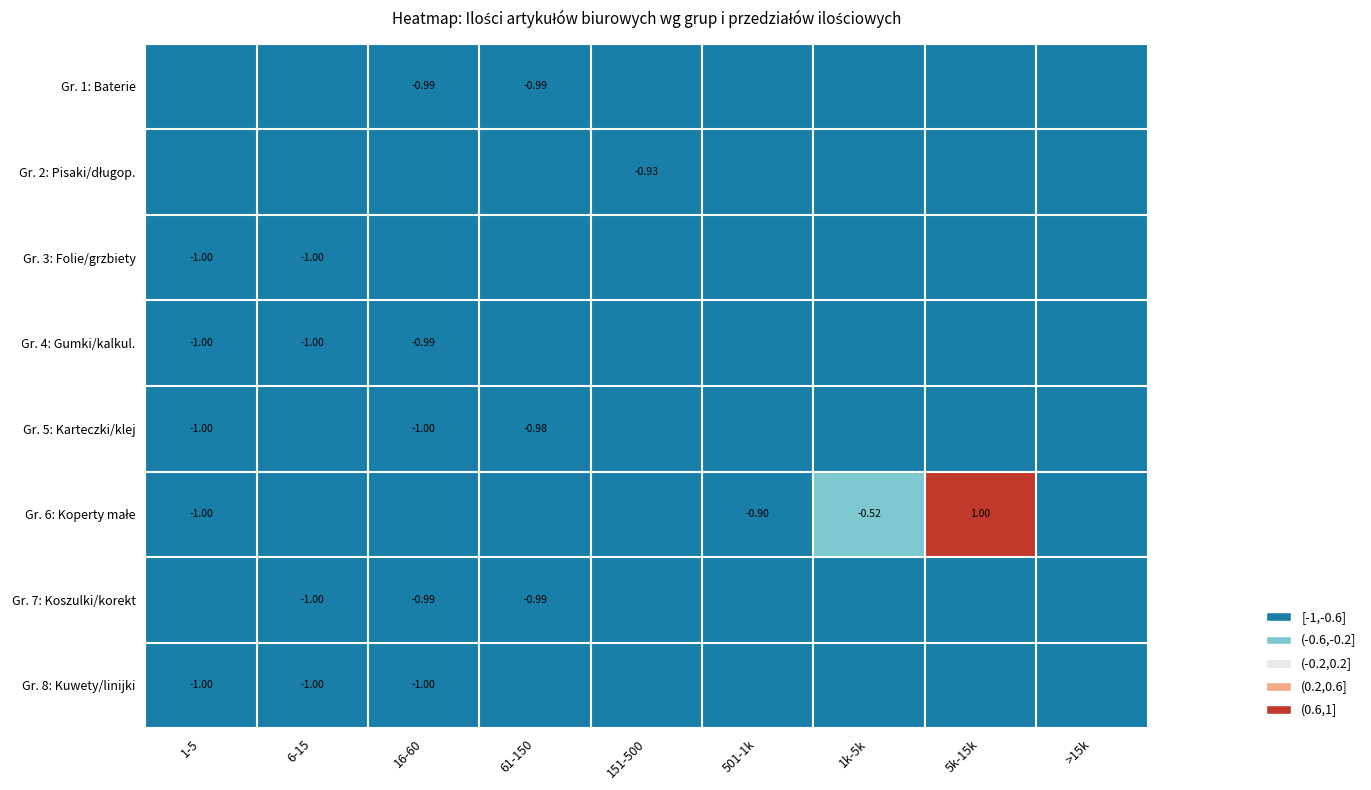

Is the value of Gr. 1: Baterie at 6-15 greater than the value of Gr. 5: Karteczki/klej at 61-150?

No